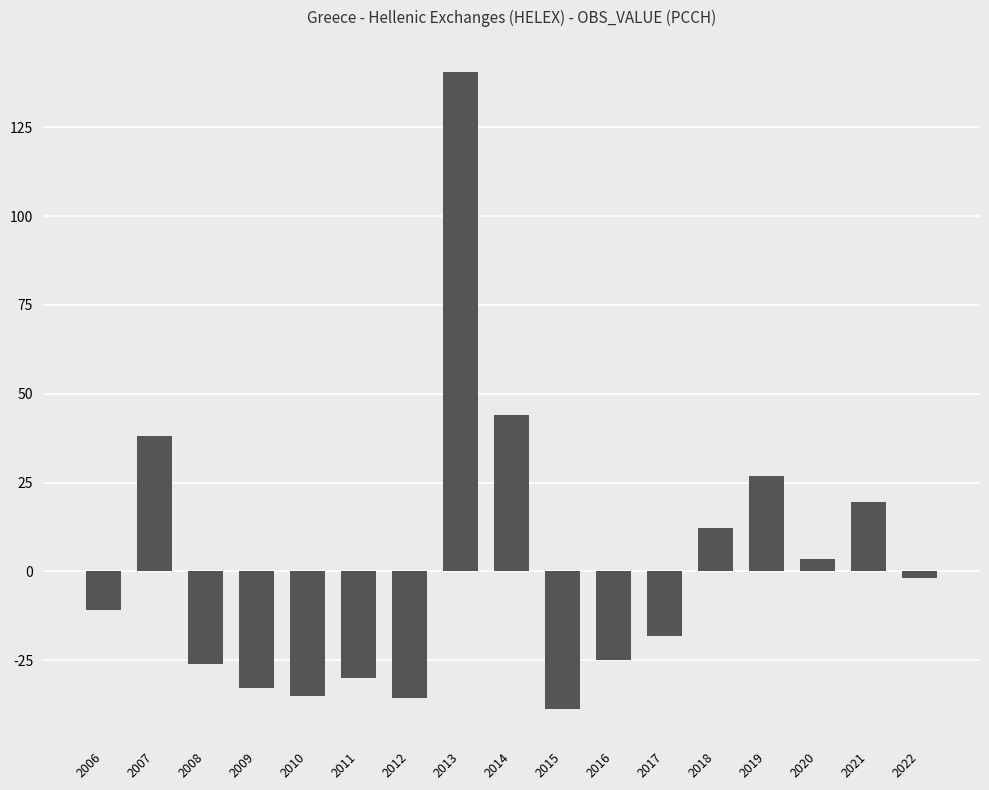

What is the maximum value shown in the chart?

140.6